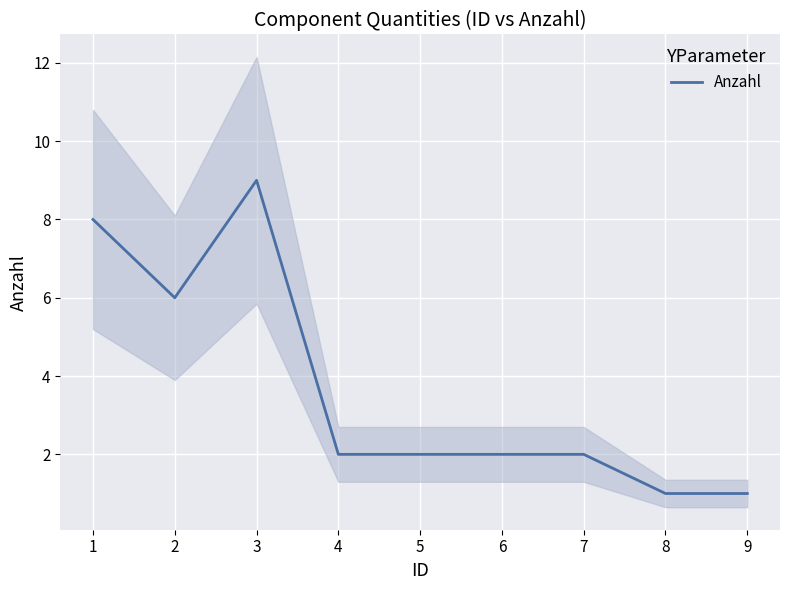

How many data points does each series have?

9